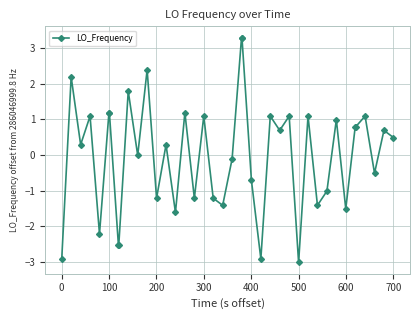

What is the smallest value displayed?

-3.0